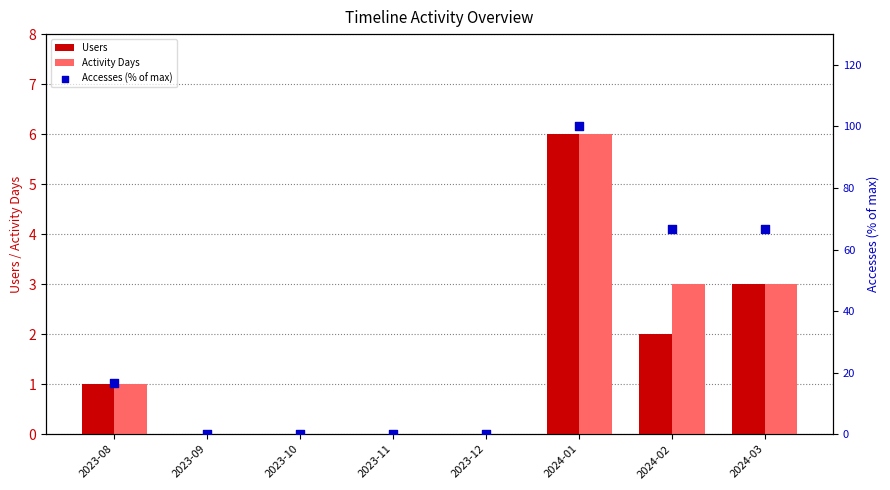

Which series has the largest total across all categories?

Accesses (% of max)